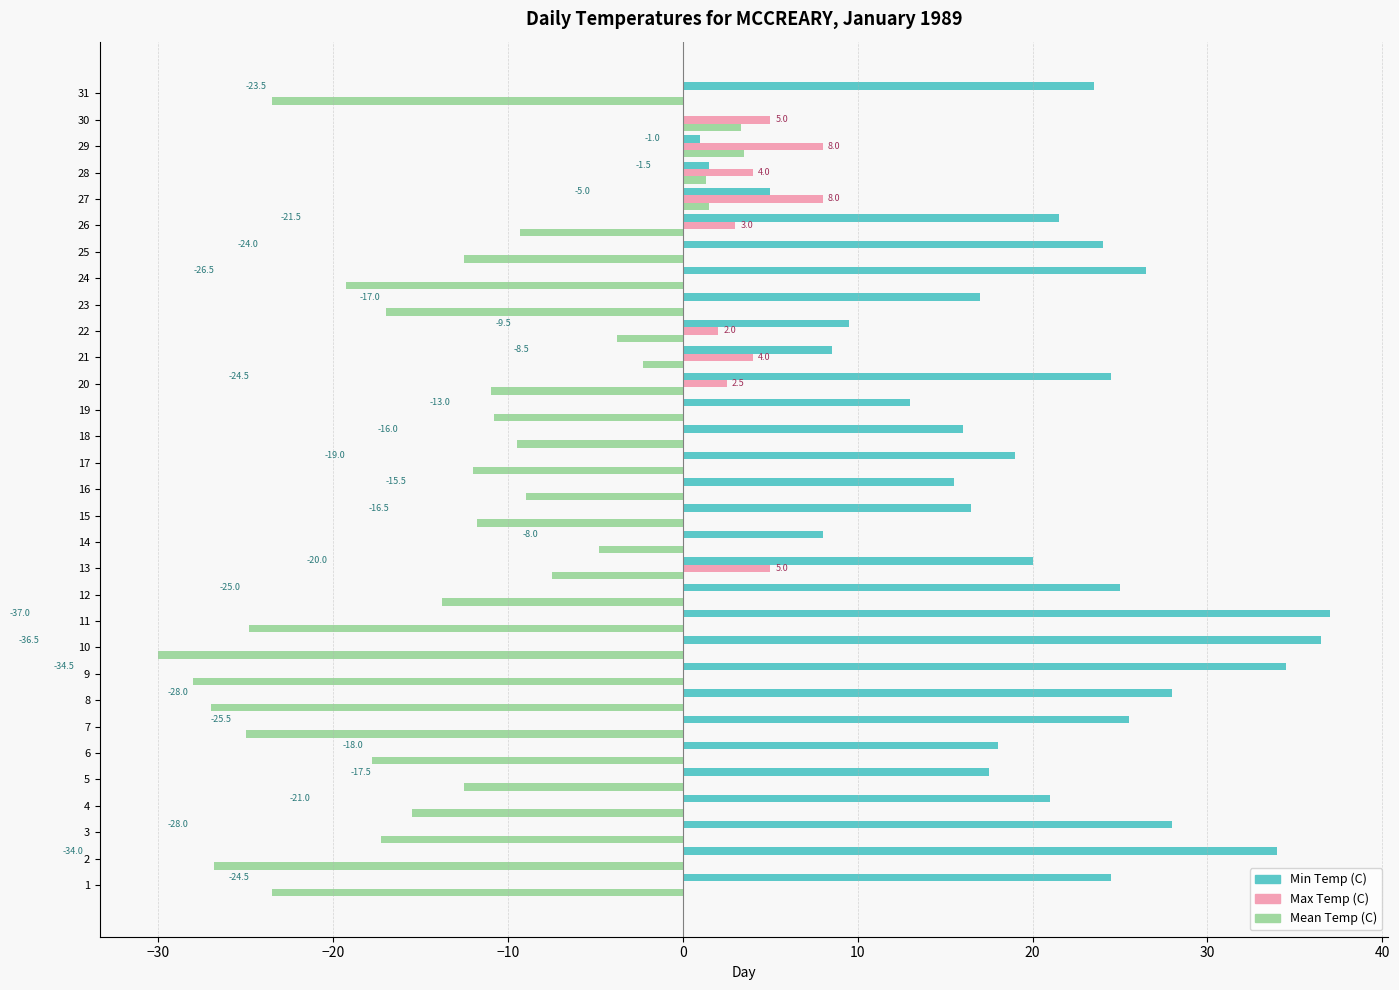

The value of Min Temp (C) at 14 is 8.0. True or false?

True